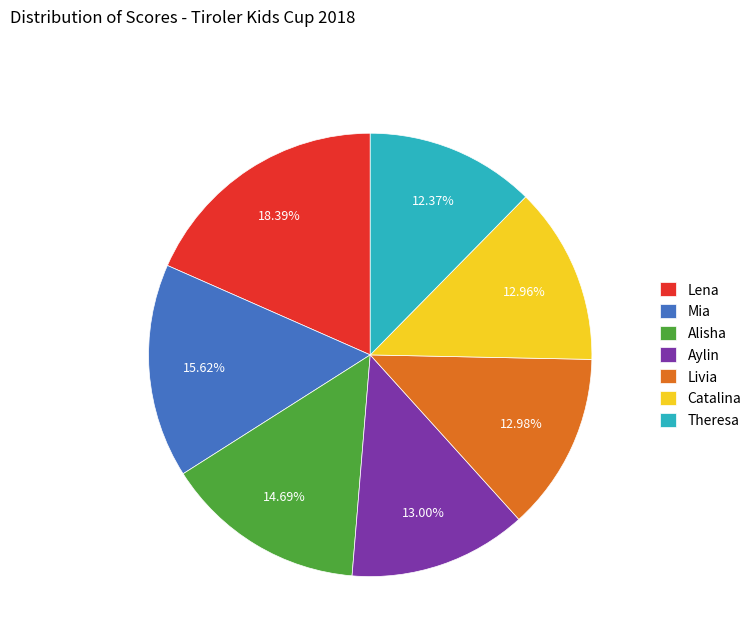

What is the total percentage of Mia and Aylin?

28.6%